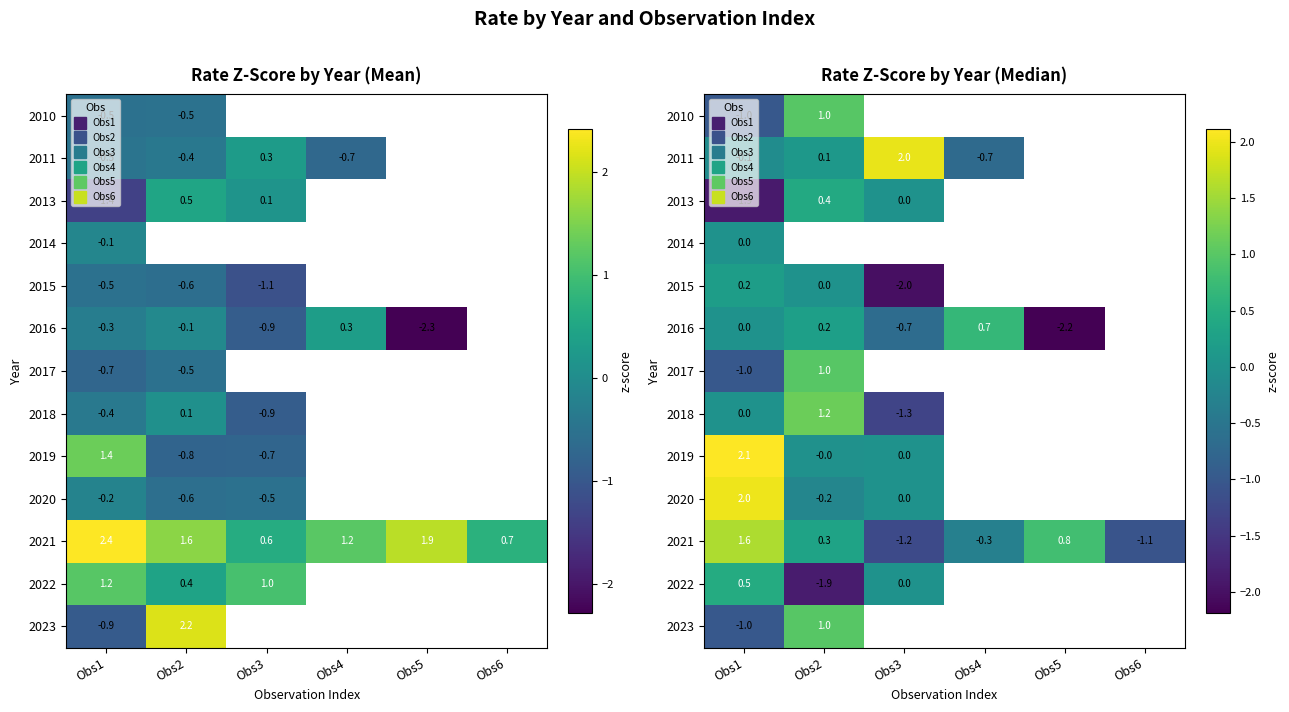

What is the difference between the 2016 values at Obs2 and Obs4?

0.4